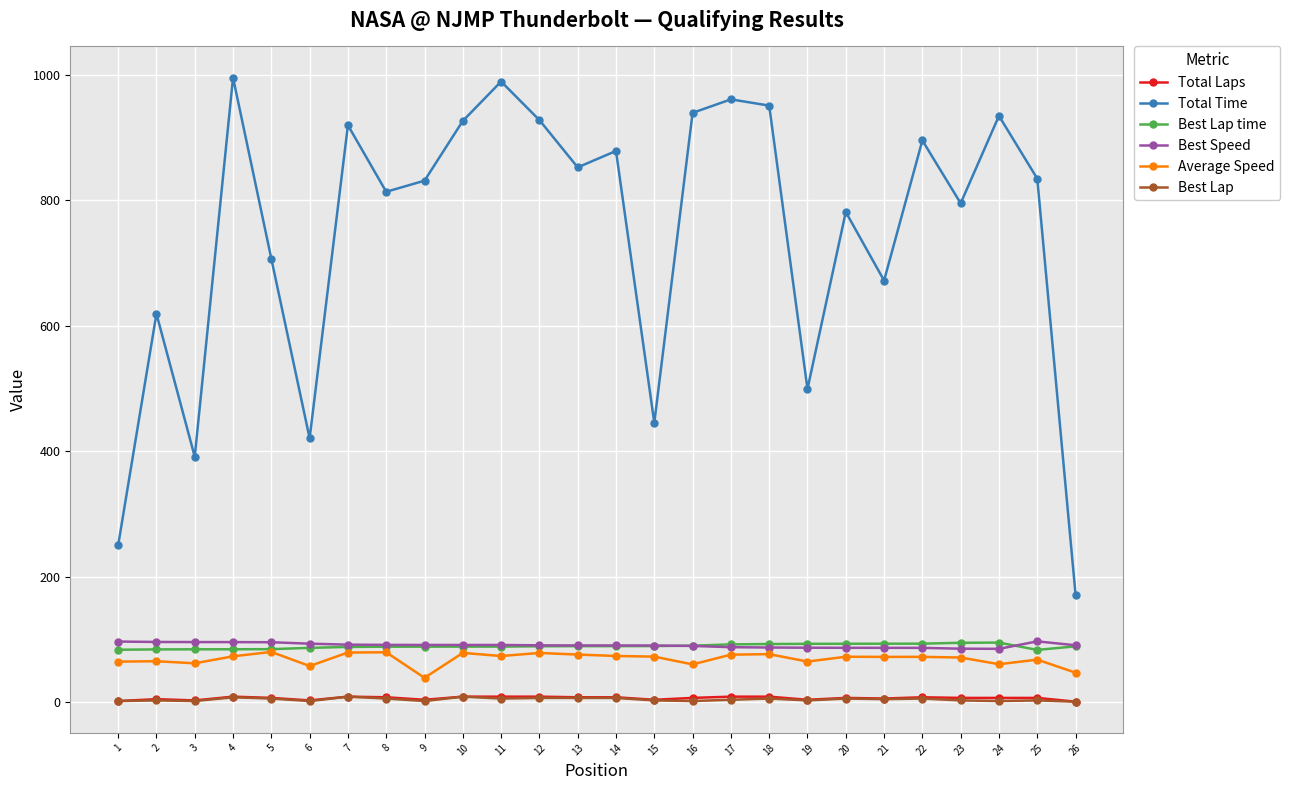

True or false: Average Speed and Total Laps intersect in this chart.

False